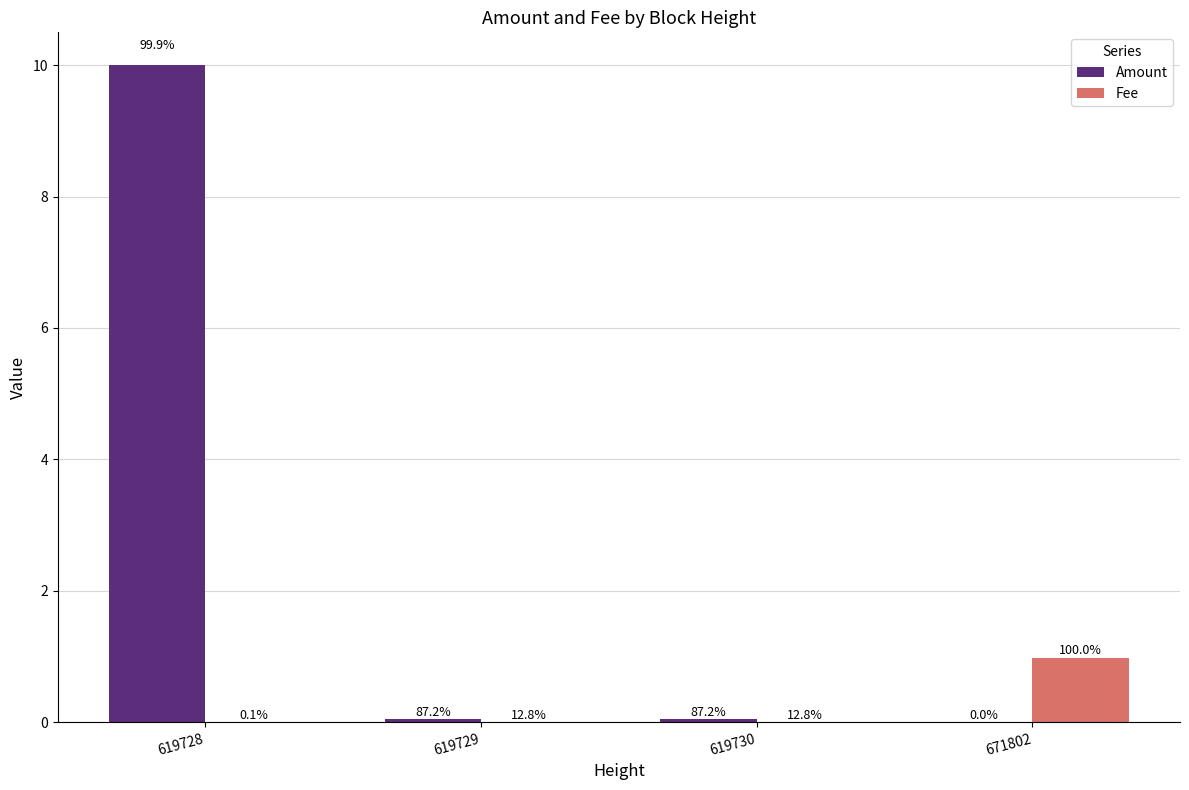

What are all the series names shown in the legend?

Amount, Fee